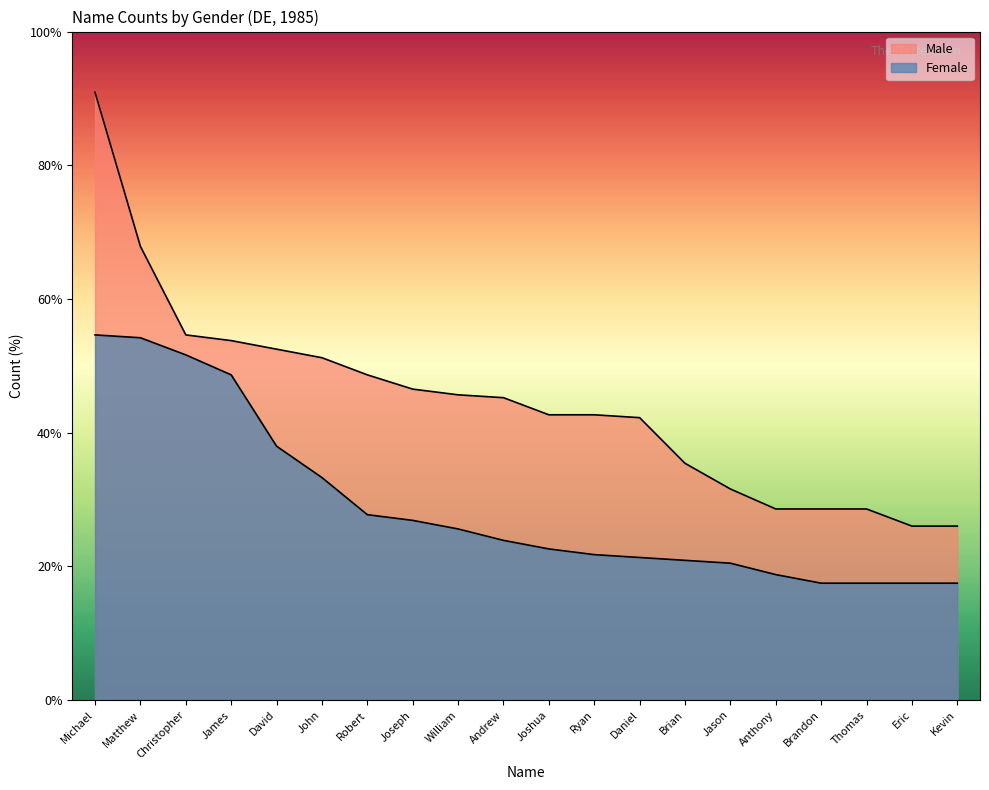

Does the chart display data point markers on the line(s)?

No